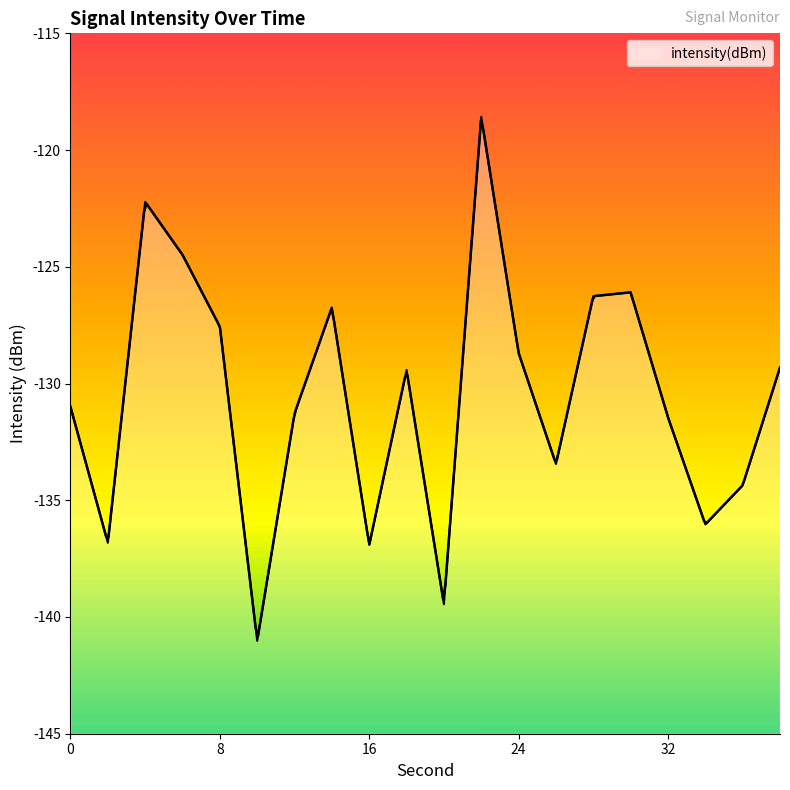

The value at 36 is -134.4. True or false?

True